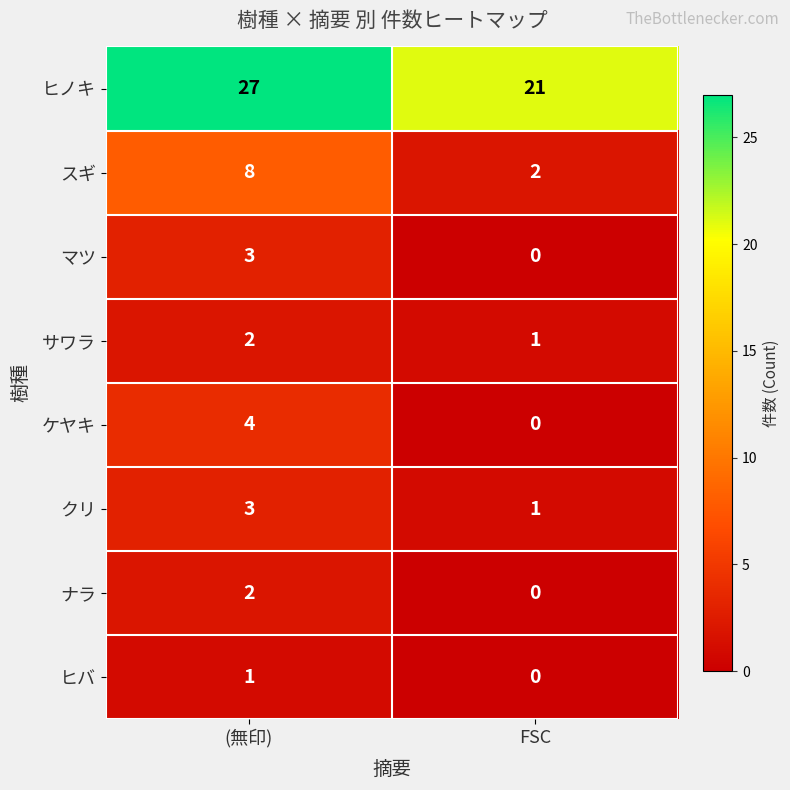

Reading left to right, extract all data points from this chart.

ヒノキ: (無印)=27	FSC=21
スギ: (無印)=8	FSC=2
マツ: (無印)=3	FSC=0
サワラ: (無印)=2	FSC=1
ケヤキ: (無印)=4	FSC=0
クリ: (無印)=3	FSC=1
ナラ: (無印)=2	FSC=0
ヒバ: (無印)=1	FSC=0